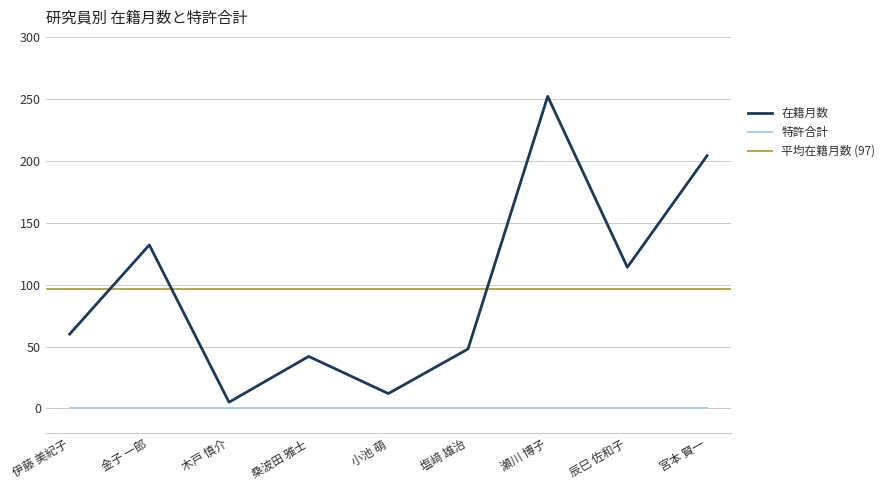

True or false: the data shows 132 at 金子 一郎.

True